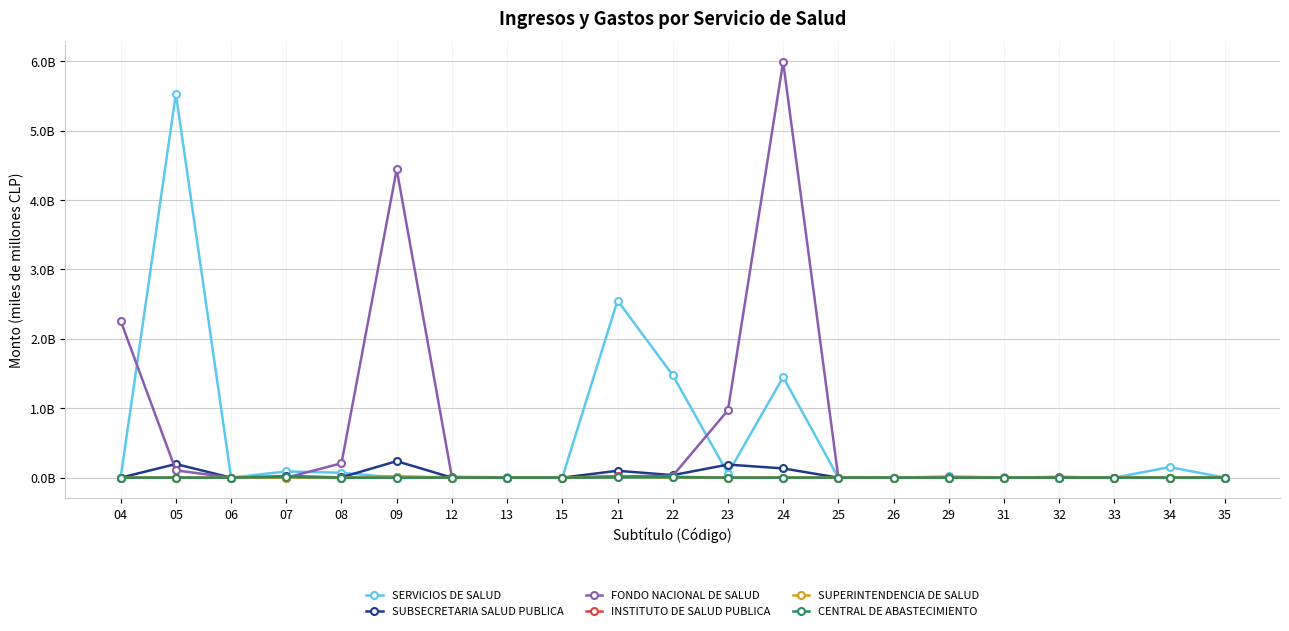

Where is the first local maximum for SERVICIOS DE SALUD?

05